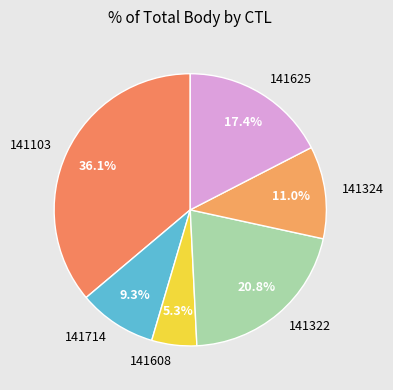

How many slices are in this pie chart?

6